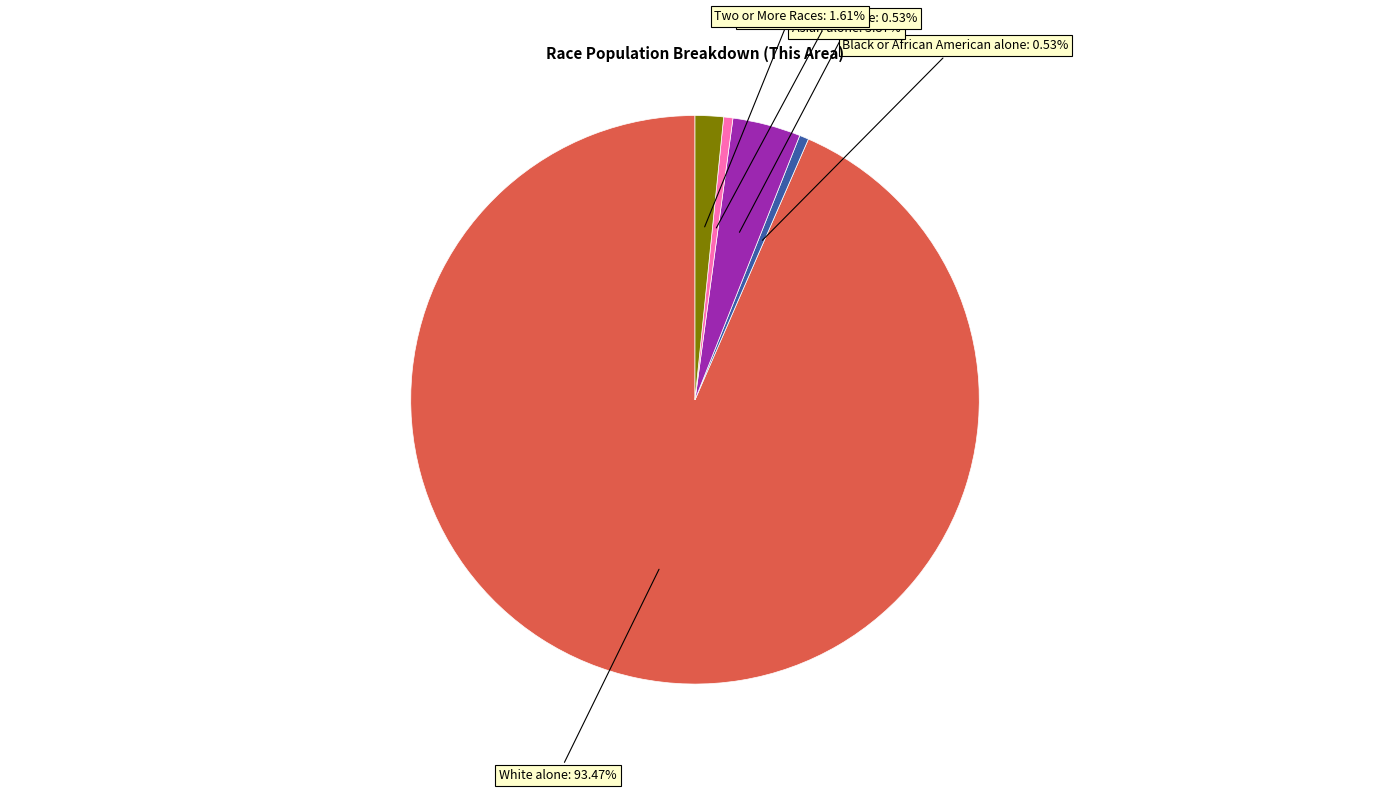

How many slices are in this pie chart?

5